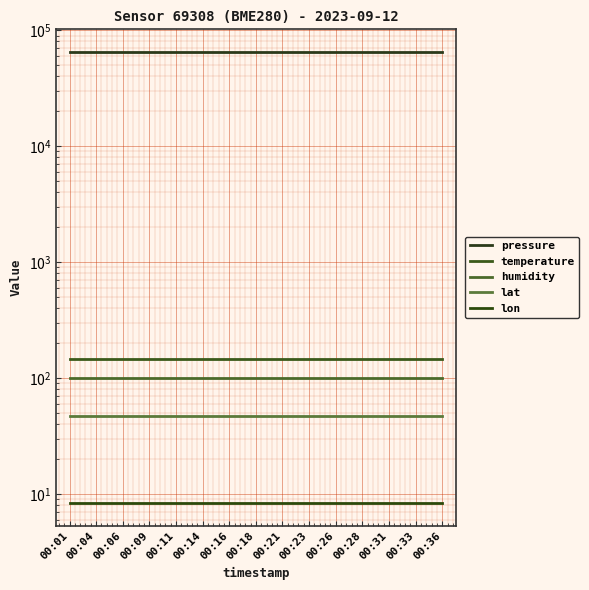

Which has a higher value, 00:16 or 00:36?

00:16